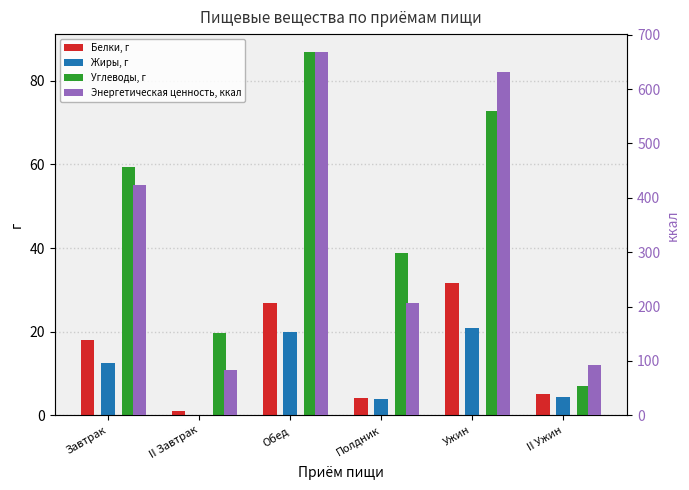

Reading left to right, what are all the values shown in this chart?

Белки, г: Завтрак=17.9	II Завтрак=1.0	Обед=26.9	Полдник=4.2	Ужин=31.7	II Ужин=5.0
Жиры, г: Завтрак=12.5	II Завтрак=0.2	Обед=19.9	Полдник=3.9	Ужин=20.8	II Ужин=4.4
Углеводы, г: Завтрак=59.4	II Завтрак=19.6	Обед=86.8	Полдник=38.7	Ужин=72.7	II Ужин=7.0
Энергетическая ценность, ккал: Завтрак=422.7	II Завтрак=83.4	Обед=667.6	Полдник=206.7	Ужин=631.0	II Ужин=92.5